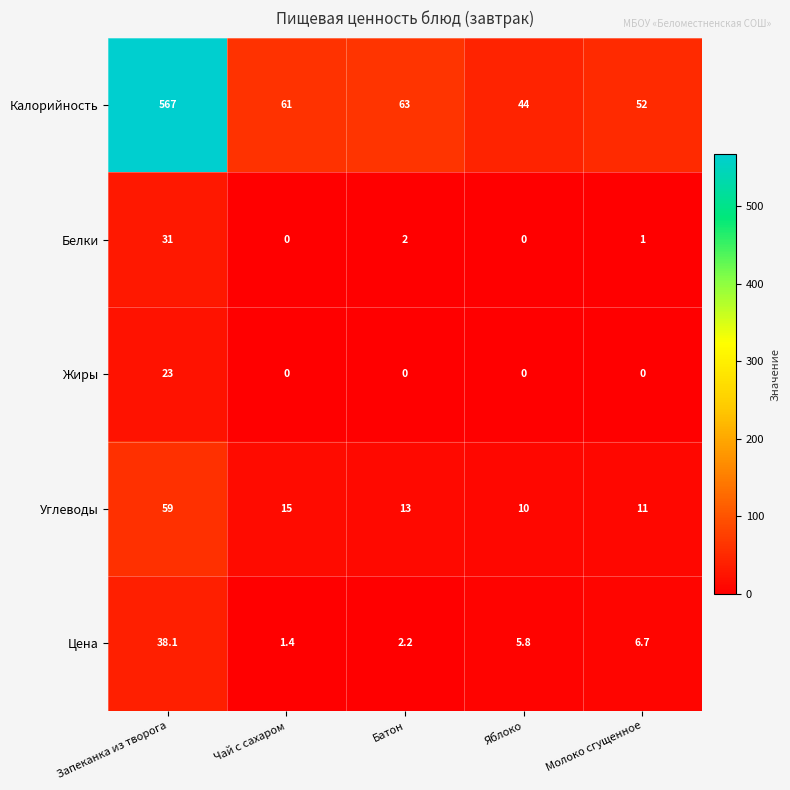

List the series in order of their peak value, lowest first.

Жиры, Белки, Цена, Углеводы, Калорийность